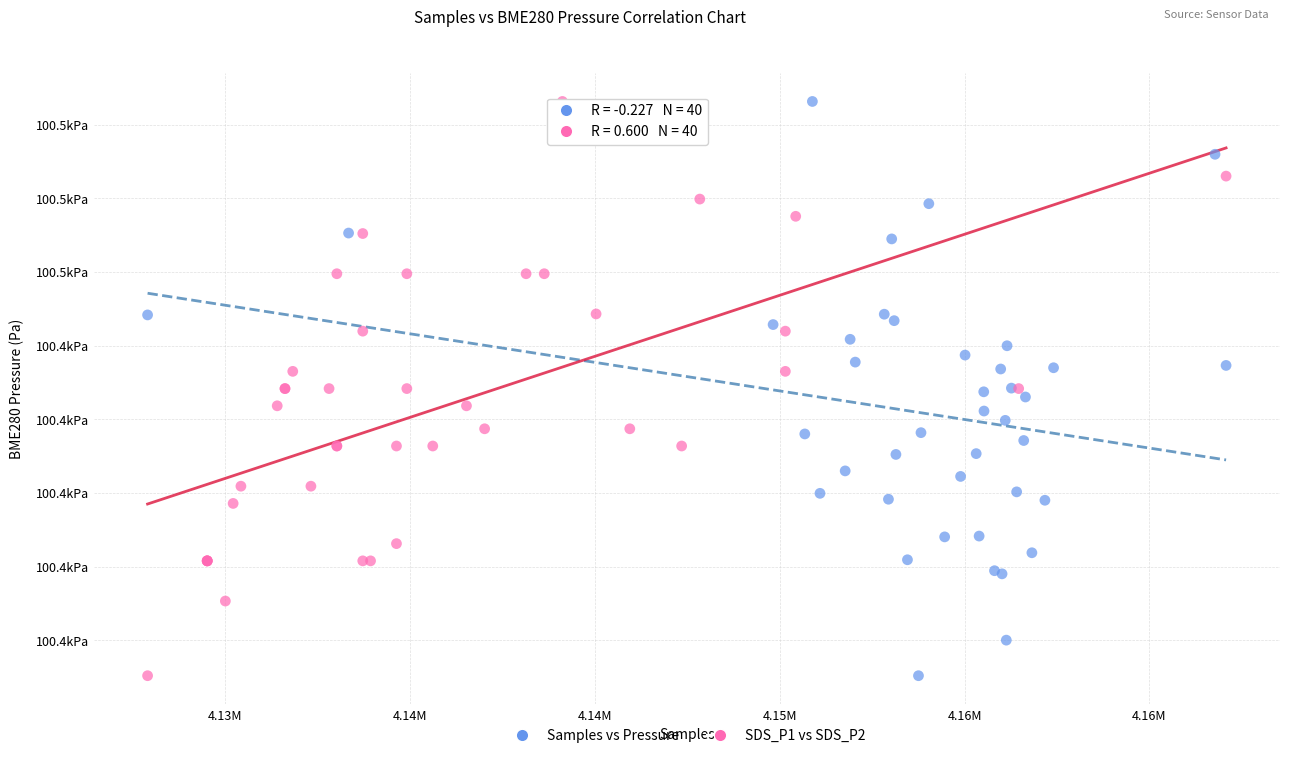

What are all the series names shown in the legend?

Samples vs Pressure, SDS_P1 vs SDS_P2